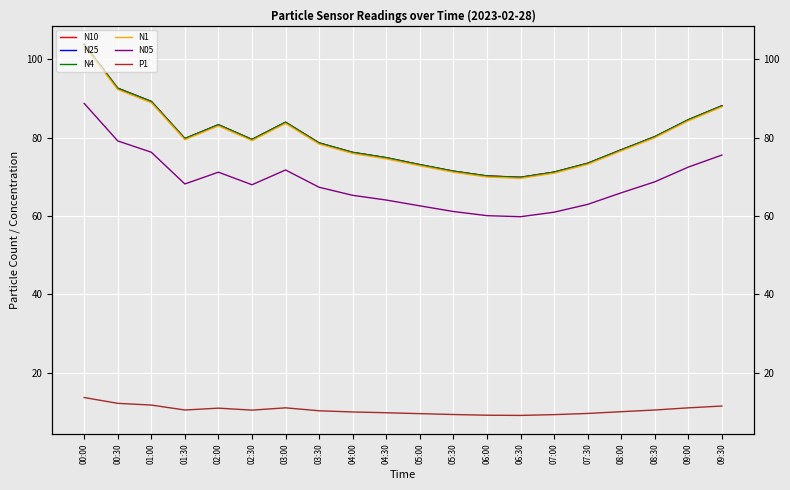

Which category has the highest value in the N05 series?

00:00